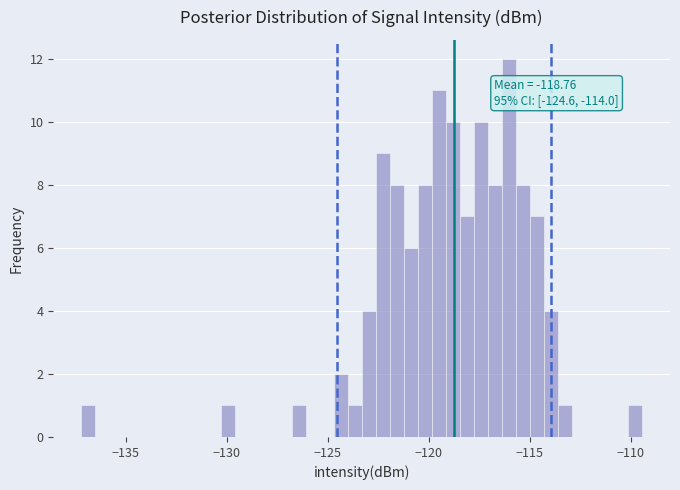

Read against the x-axis, roughly where is the centre of the tallest bar?

-116.0